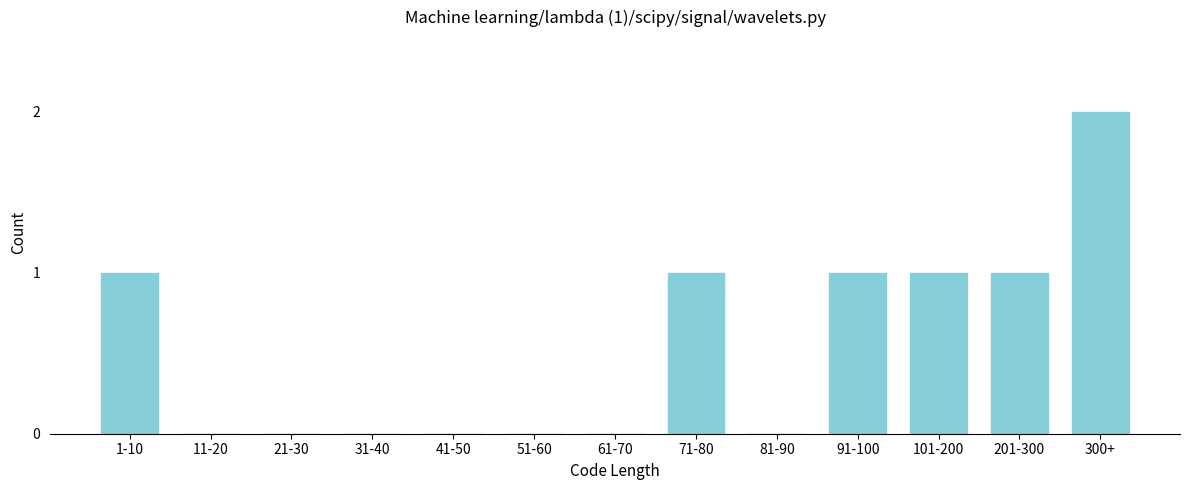

Reading left to right, extract all data points from this chart.

1-10=1	11-20=0	21-30=0	31-40=0	41-50=0	51-60=0	61-70=0	71-80=1	81-90=0	91-100=1	101-200=1	201-300=1	300+=2